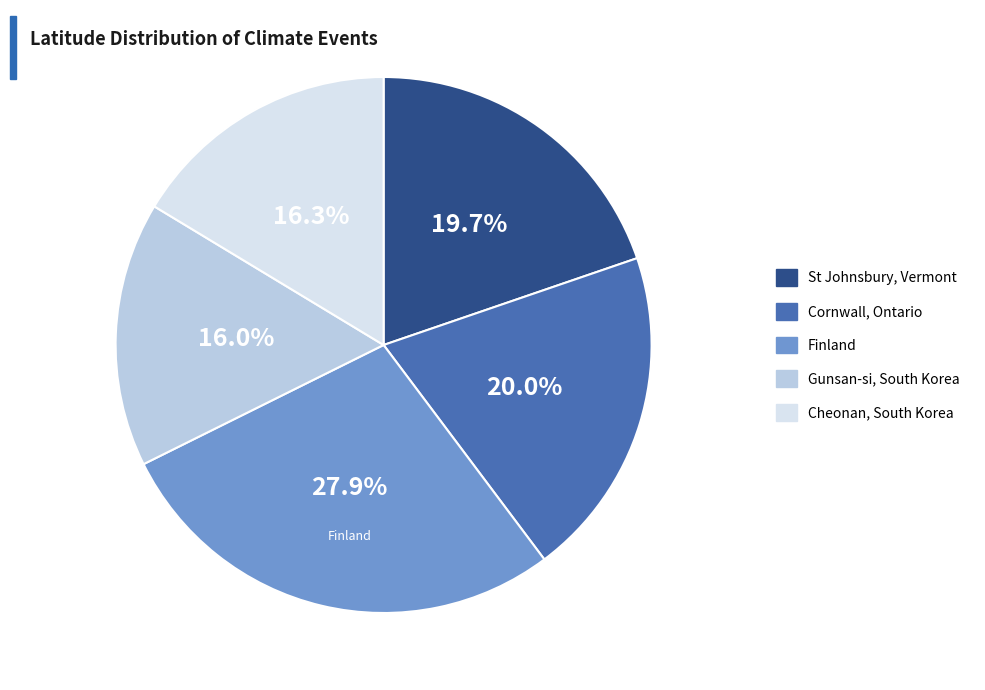

Is the sum of St Johnsbury, Vermont and Cornwall, Ontario greater than half?

No